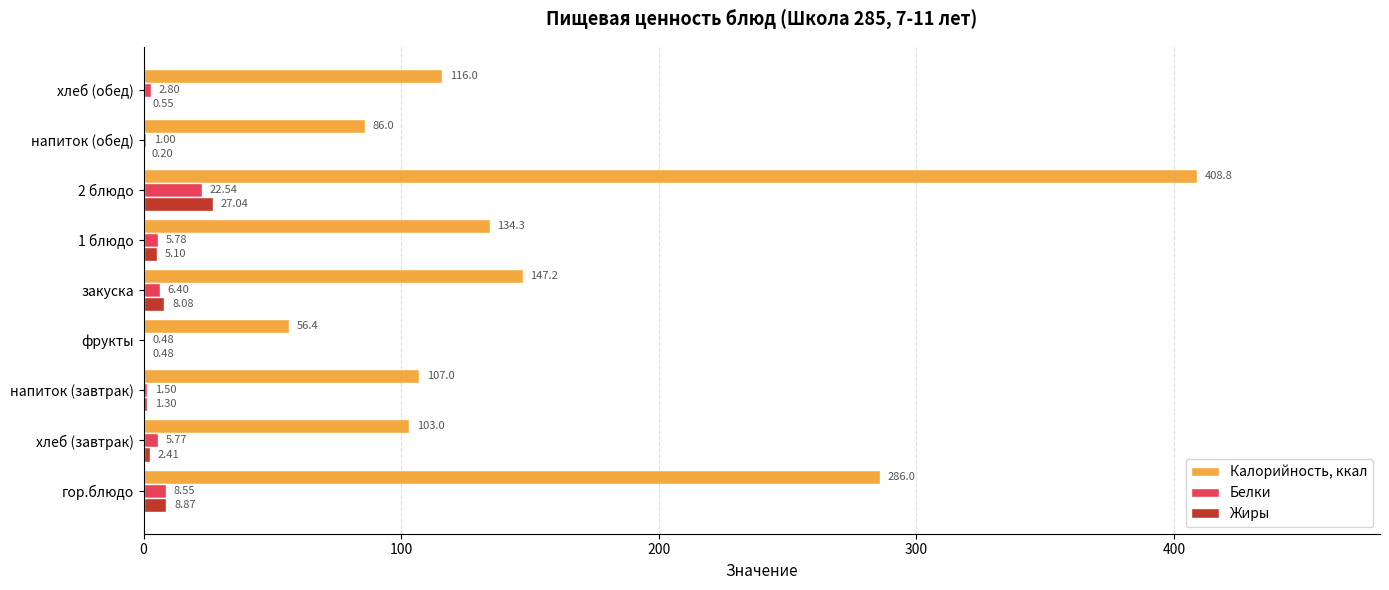

Where is Белки nearest to the value 11?

гор.блюдо